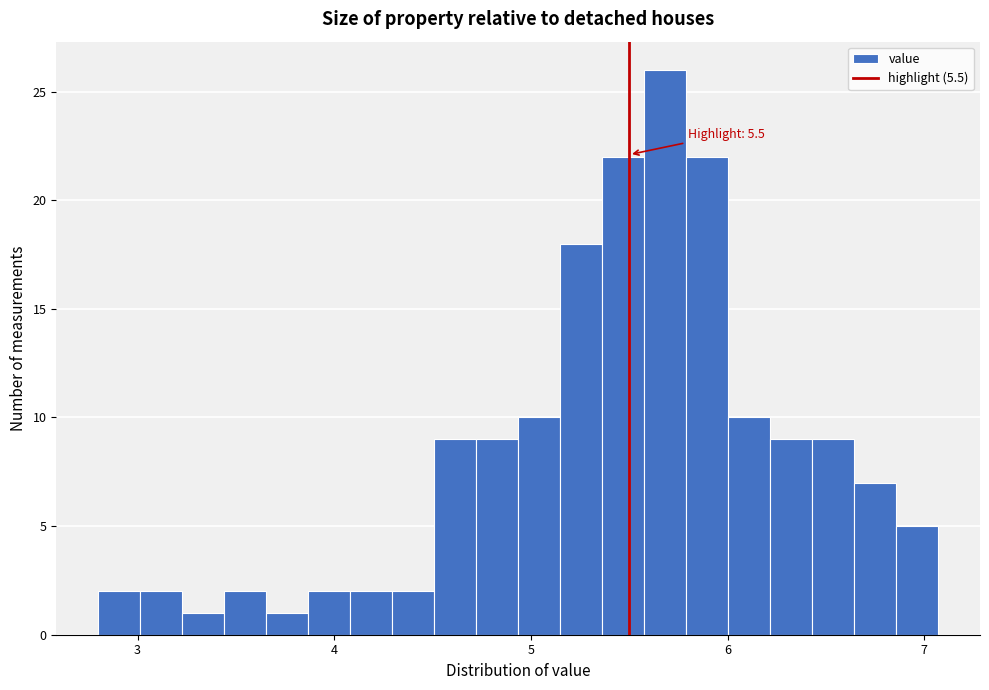

Read against the x-axis, roughly where is the centre of the tallest bar?

5.7